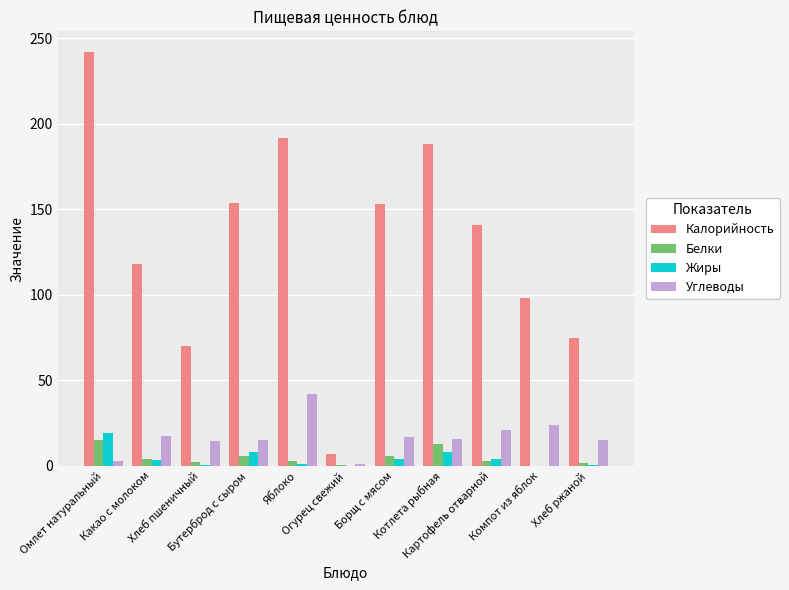

What is the difference between the Углеводы values at Яблоко and Борщ с мясом?

25.0